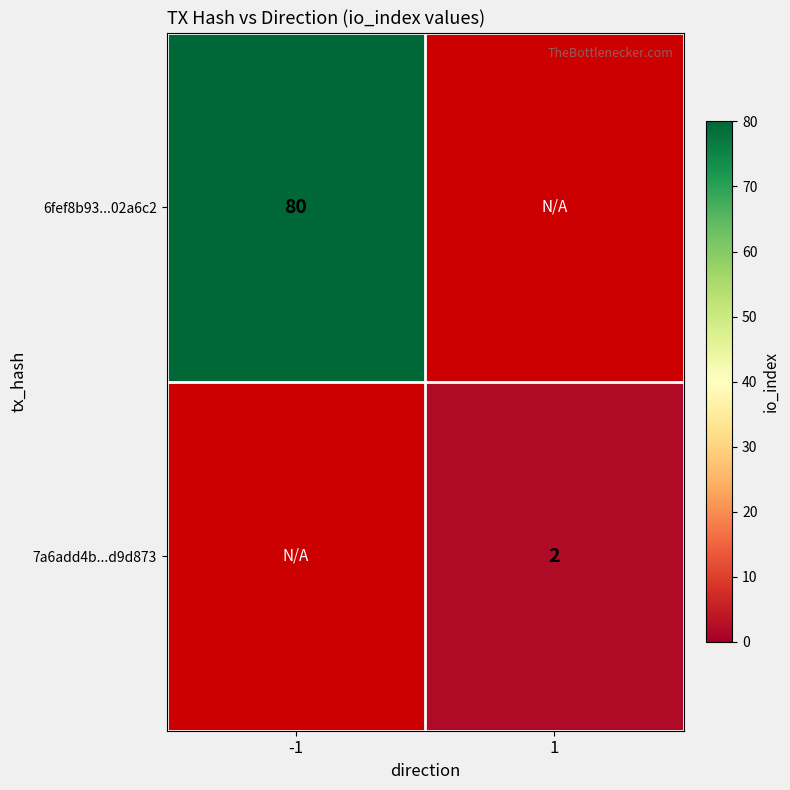

What is the maximum value shown in the chart?

80.0